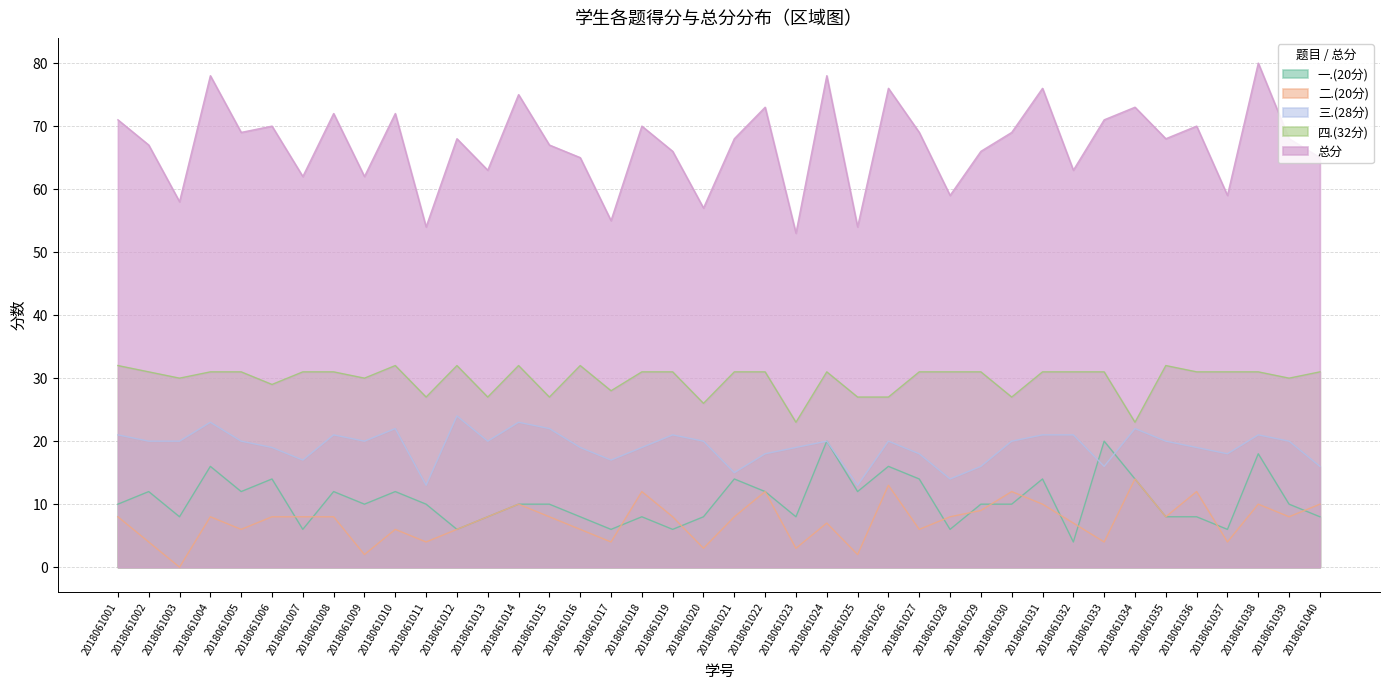

True or false: 总分 and 一.(20分) intersect in this chart.

False